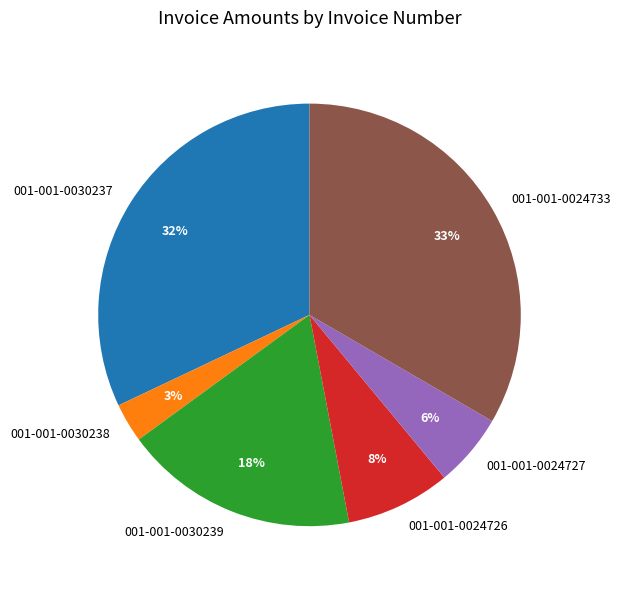

Does any single category account for the majority?

No